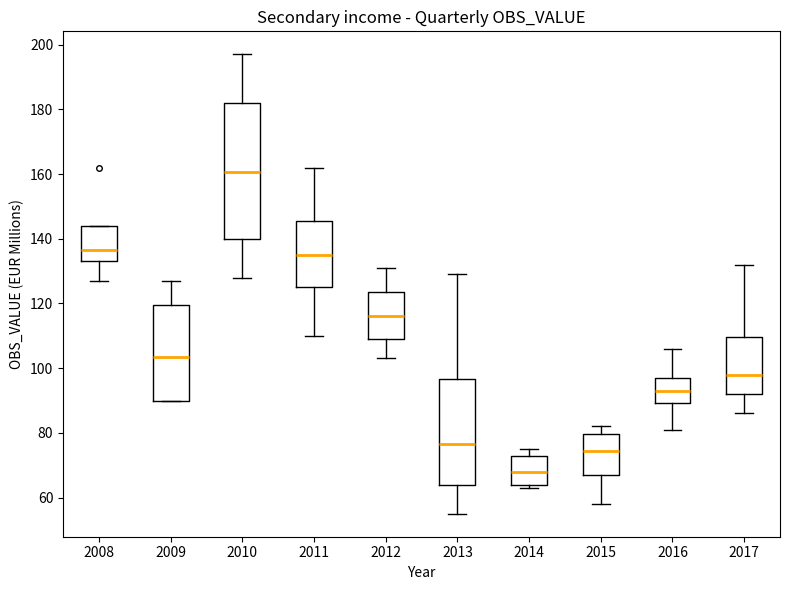

Comparing the boxes themselves (not the whiskers), which one is the tallest?

2010